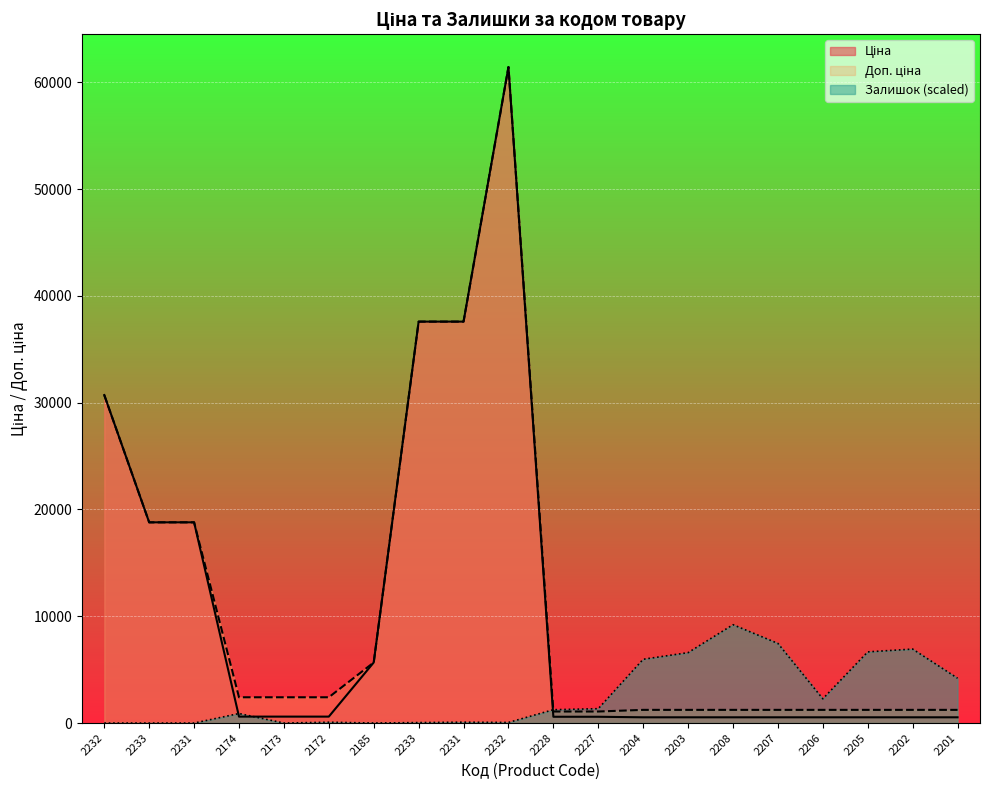

Rank the series by their maximum value, from lowest to highest.

Залишок, Ціна, Доп. ціна